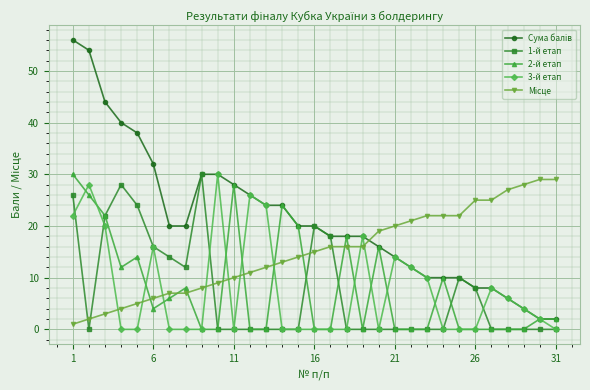

What is the maximum value shown in the chart?

56